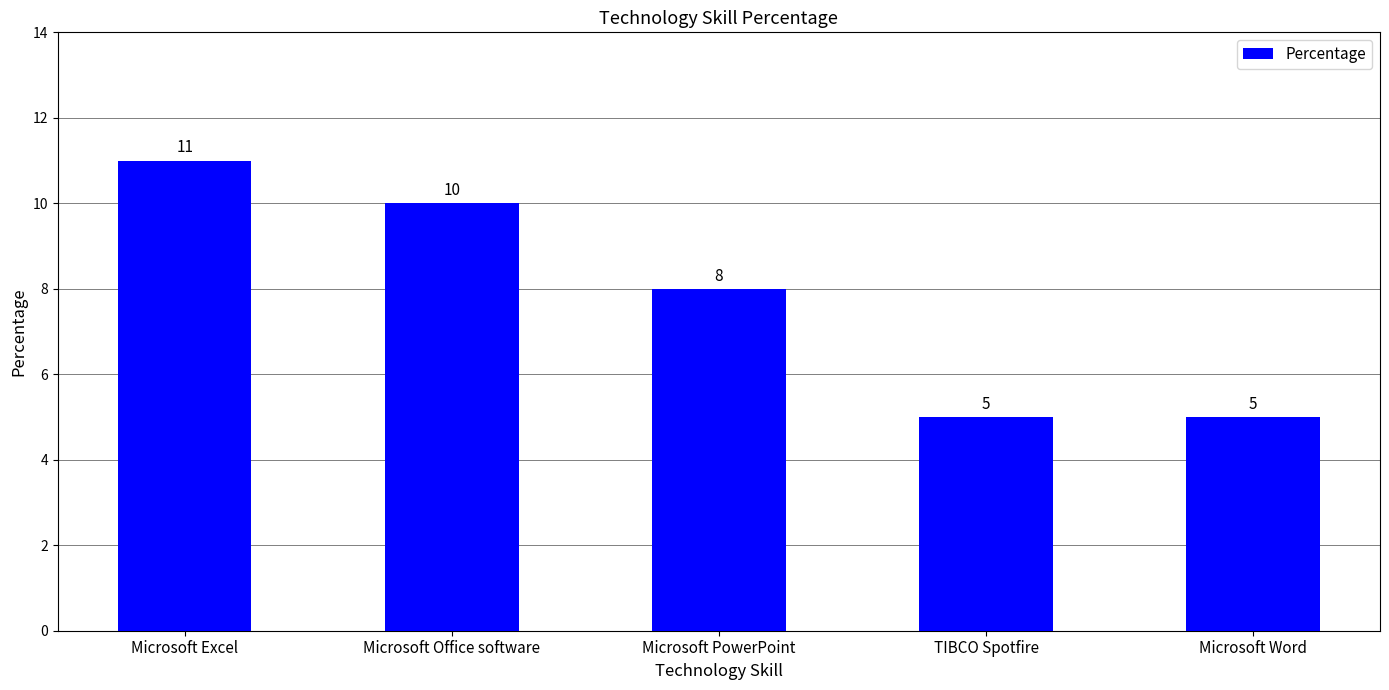

At which label does the data first exceed 8?

Microsoft Excel